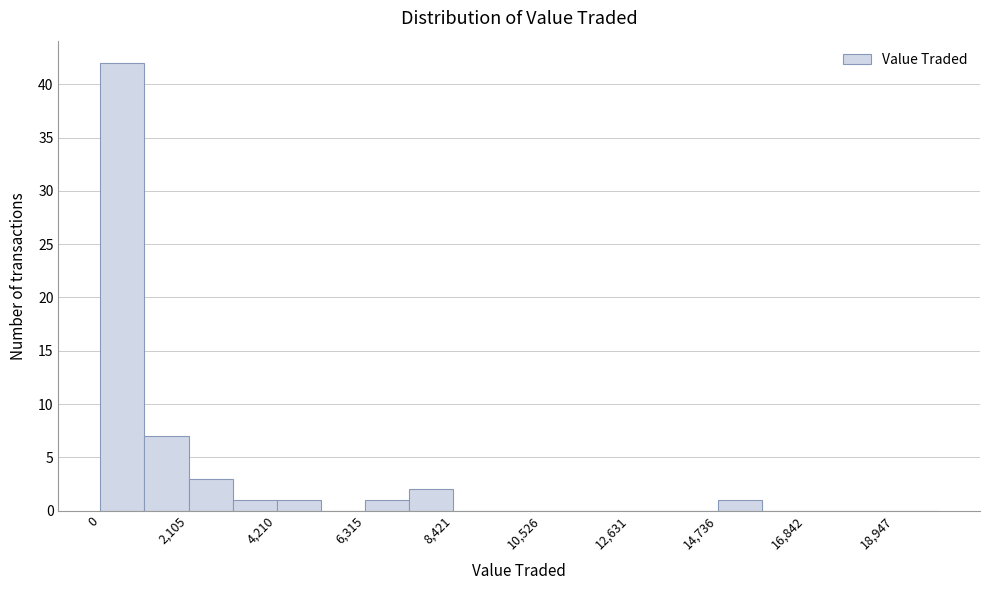

Read against the x-axis, roughly where is the centre of the tallest bar?

500